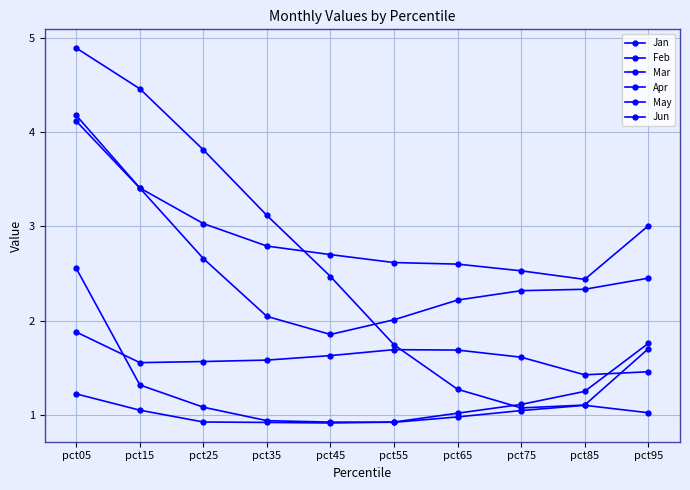

At which category is the sum across all series the highest?

pct05